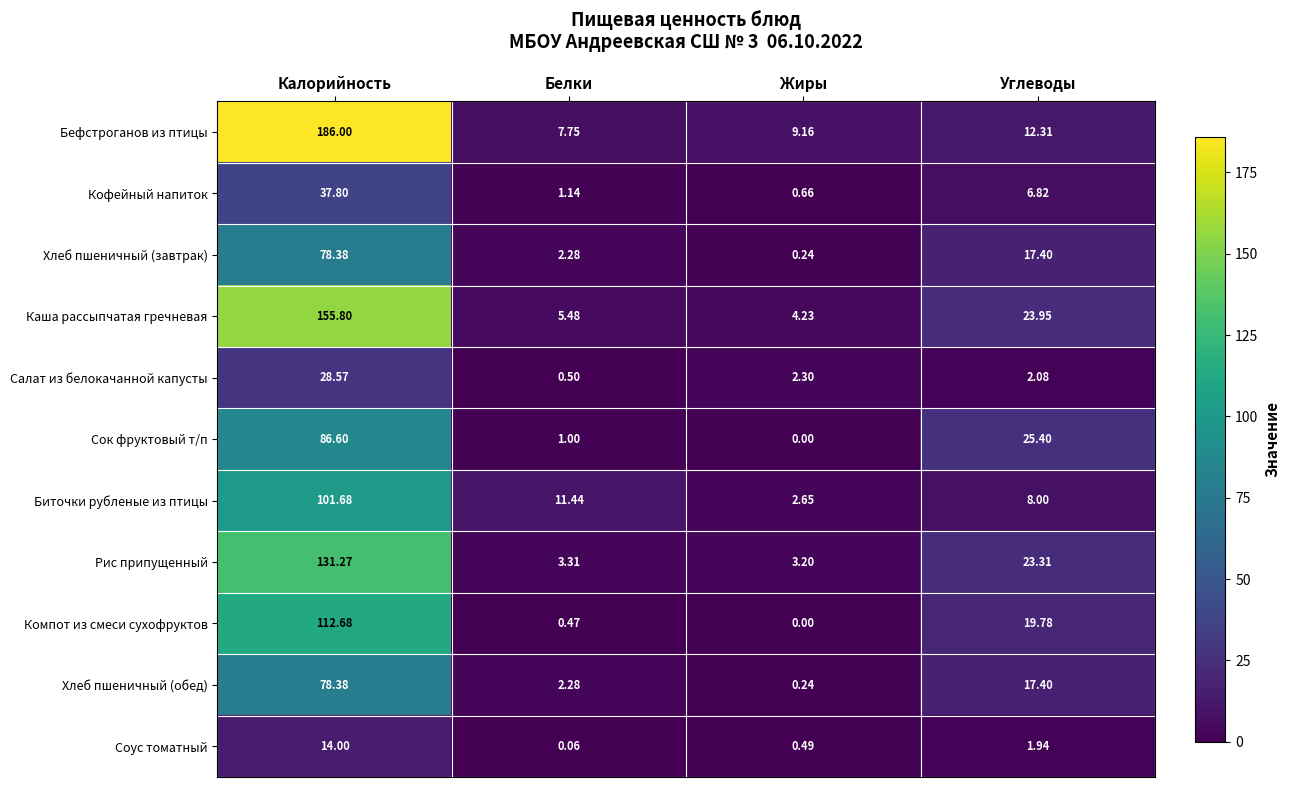

At which category is the sum across all series the highest?

Калорийность